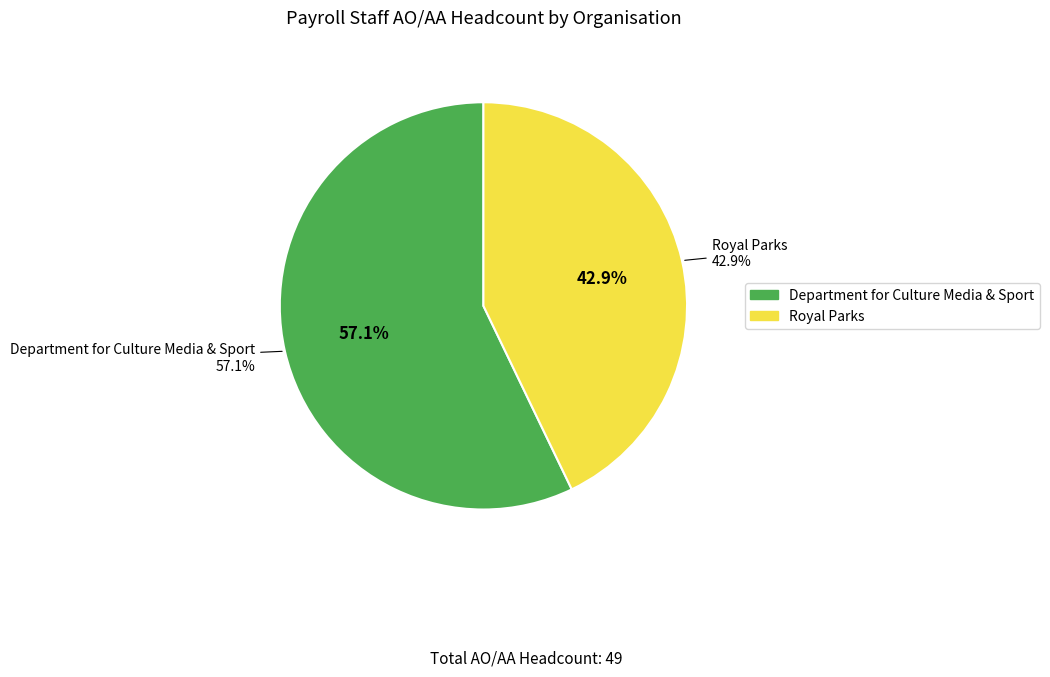

Which slice represents more than half of the pie?

Department for Culture Media & Sport